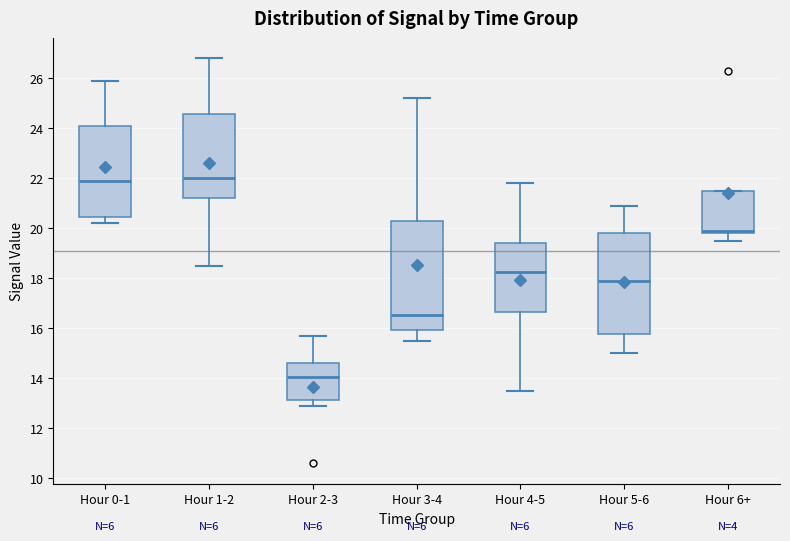

Which box has the lowest median line?

Hour 2-3